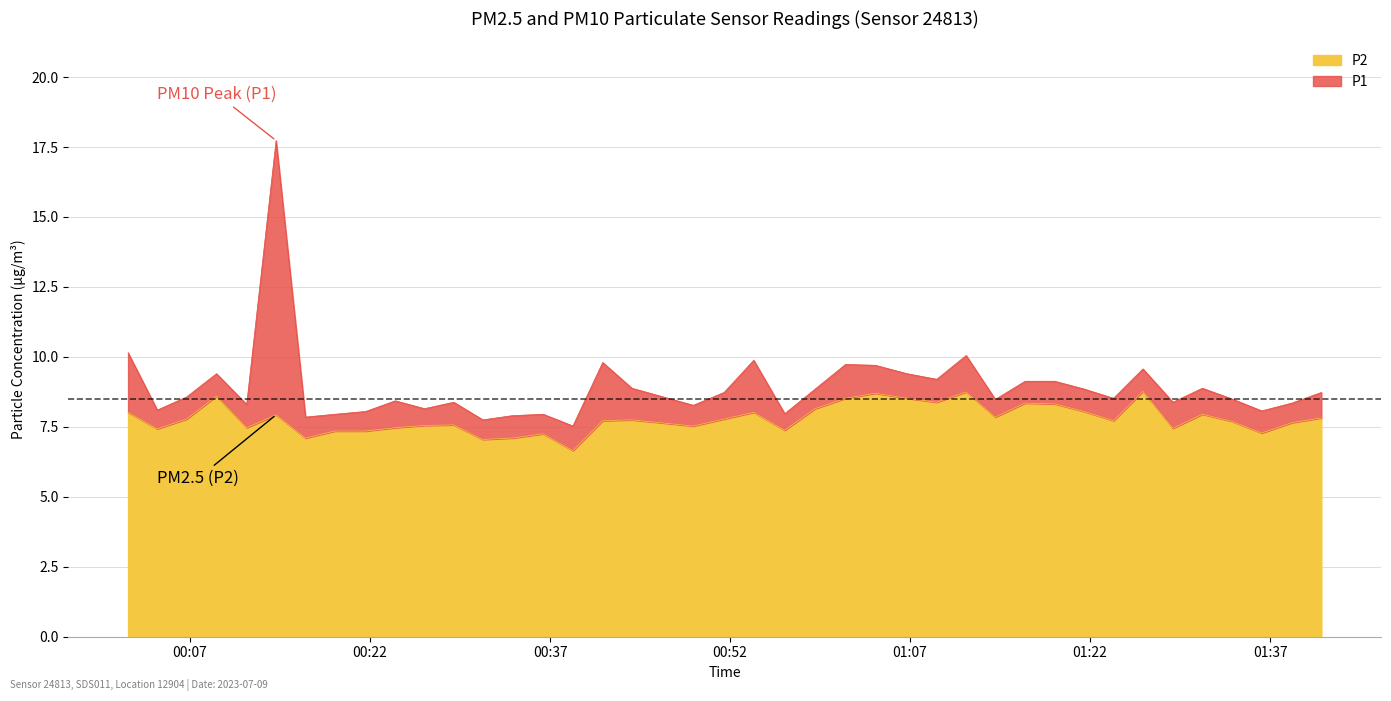

The P1 series shows 9.2 at 2023-07-09T01:09:13. True or false?

True